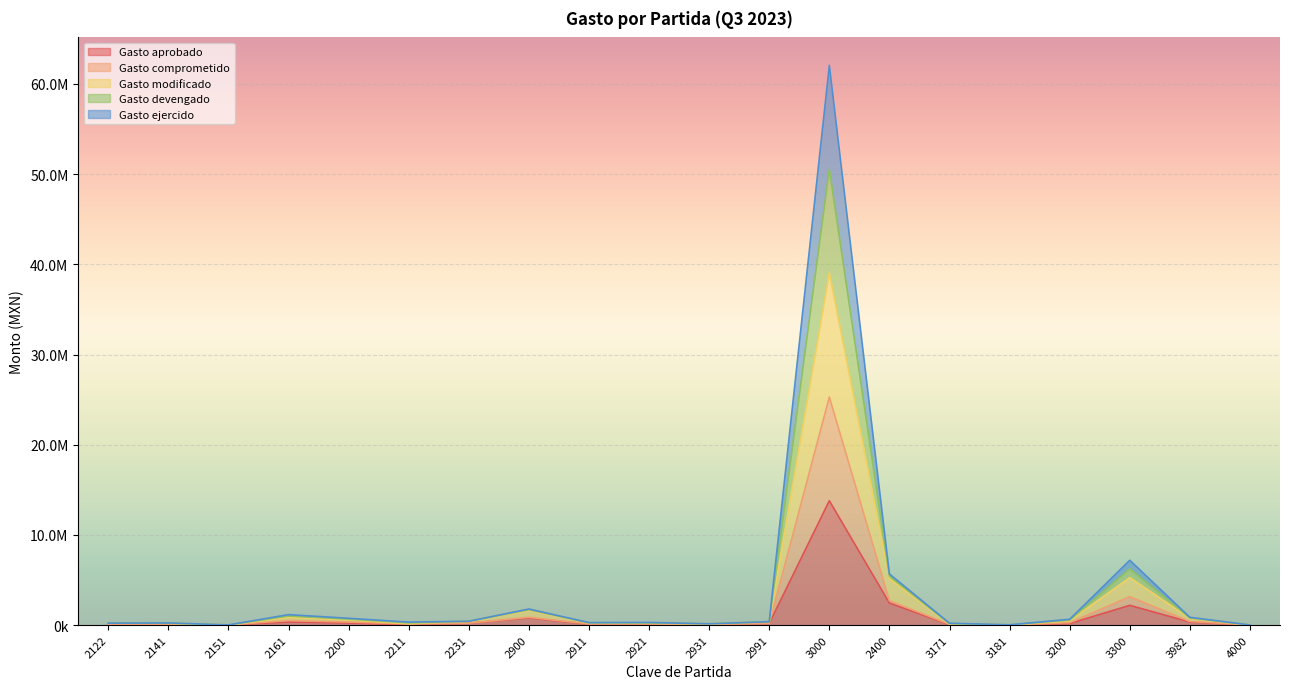

True or false: Gasto modificado has a value of 840135.4 at 2161.

True